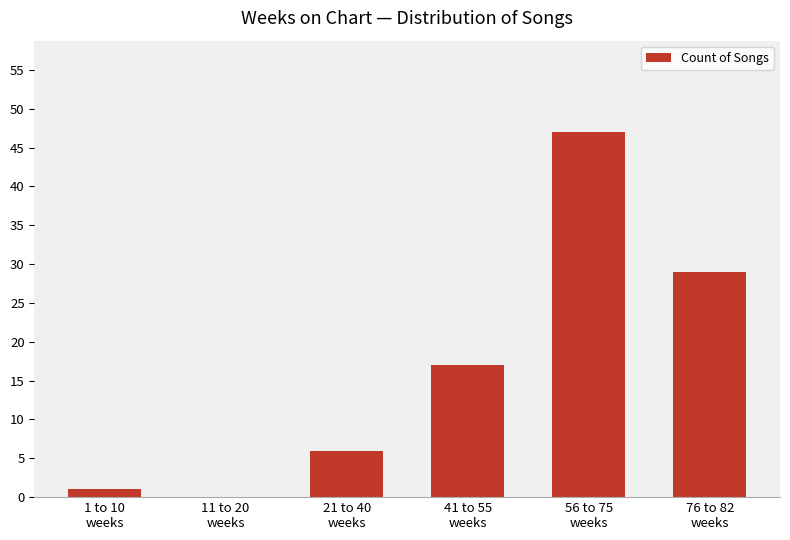

What is the average value?

17